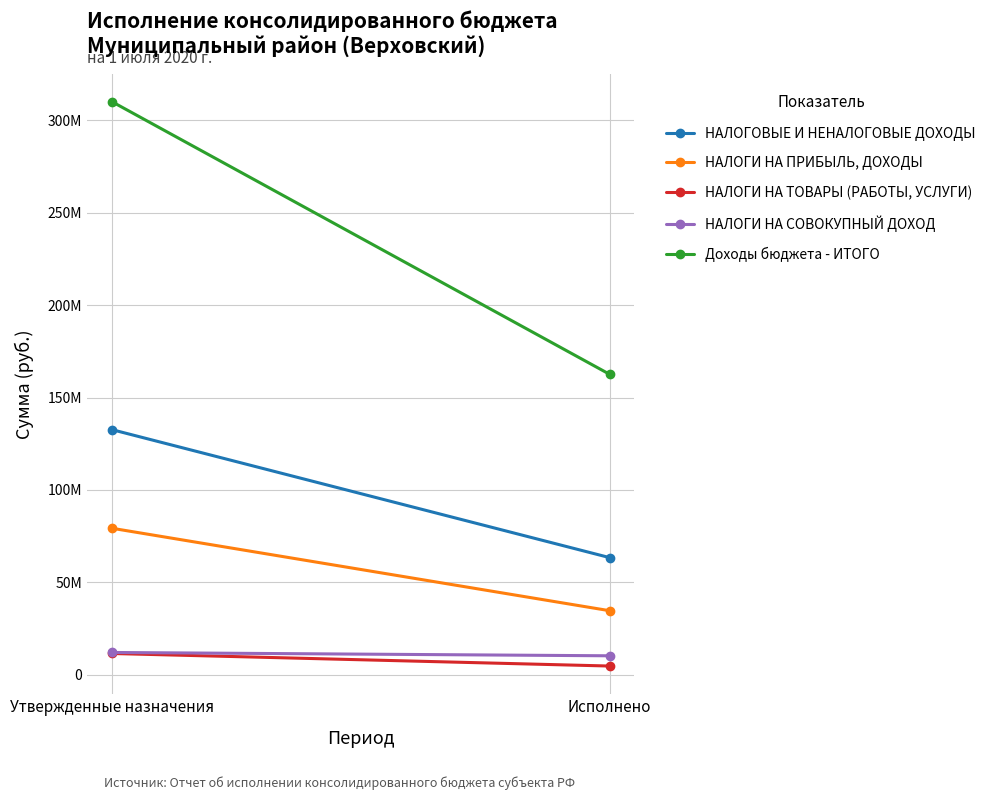

How many values in the Доходы бюджета - ИТОГО series are below 310095692?

1